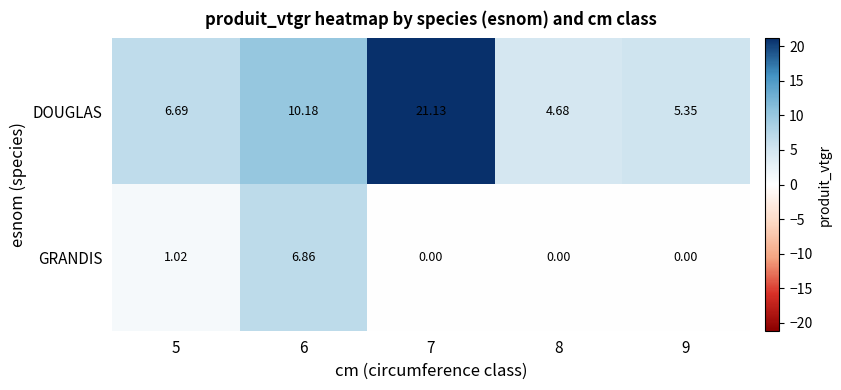

Rank the series by their maximum value, from lowest to highest.

GRANDIS, DOUGLAS